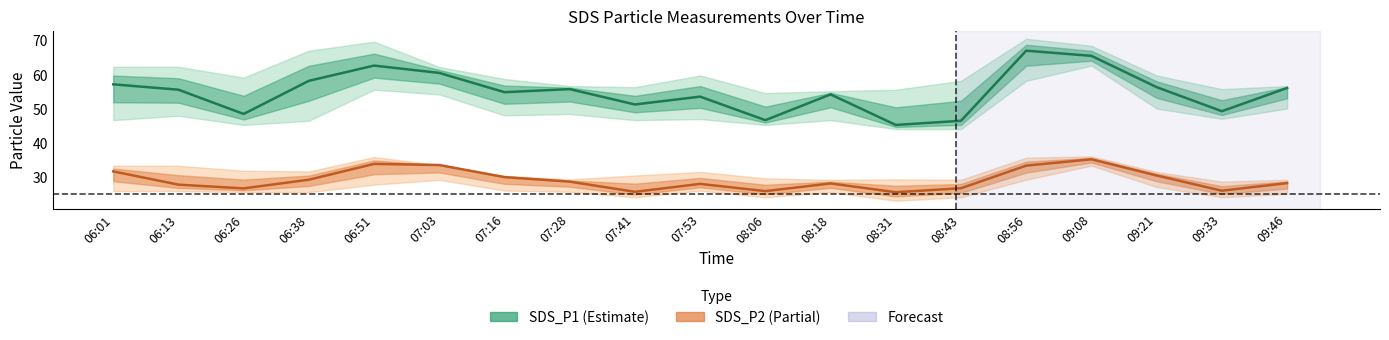

True or false: SDS_P2 and SDS_P1 intersect in this chart.

False